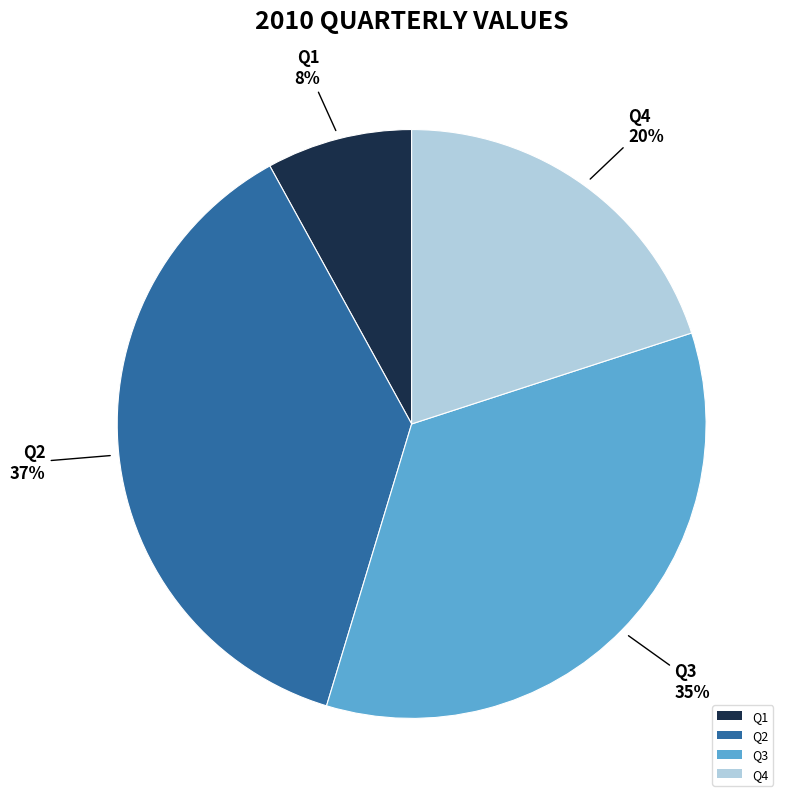

Count the number of slices in the pie.

4